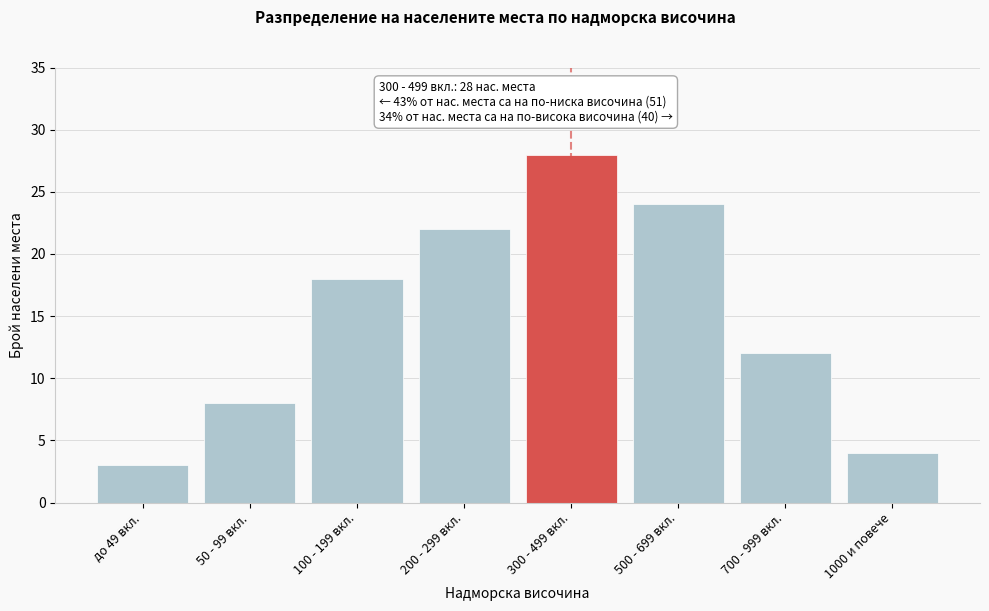

Reading right to left, extract all data points from this chart.

4	12	24	28	22	18	8	3